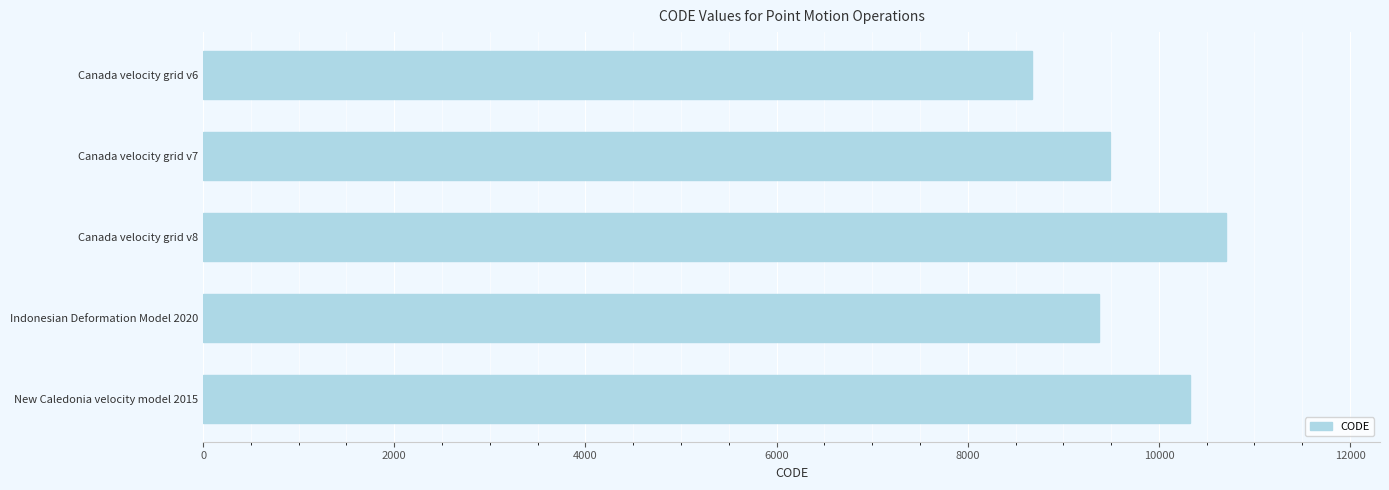

Is it true that the value at Canada velocity grid v6 is 5589?

False